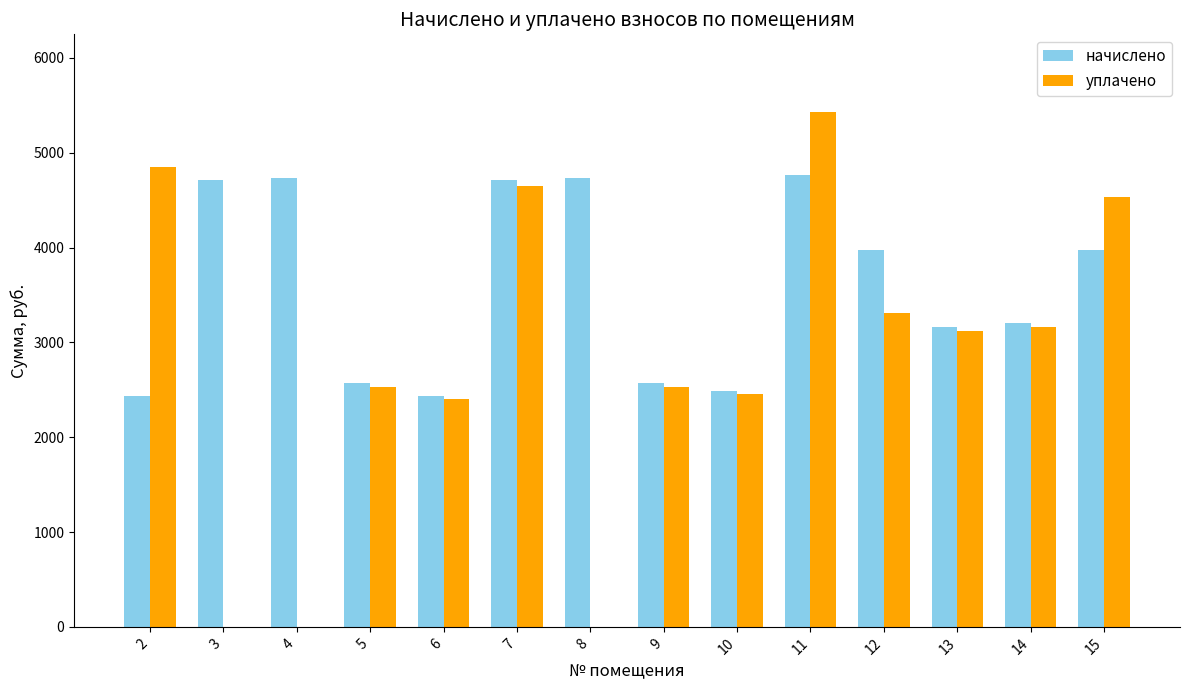

What is the spread (max minus min) of values at 9?

33.5